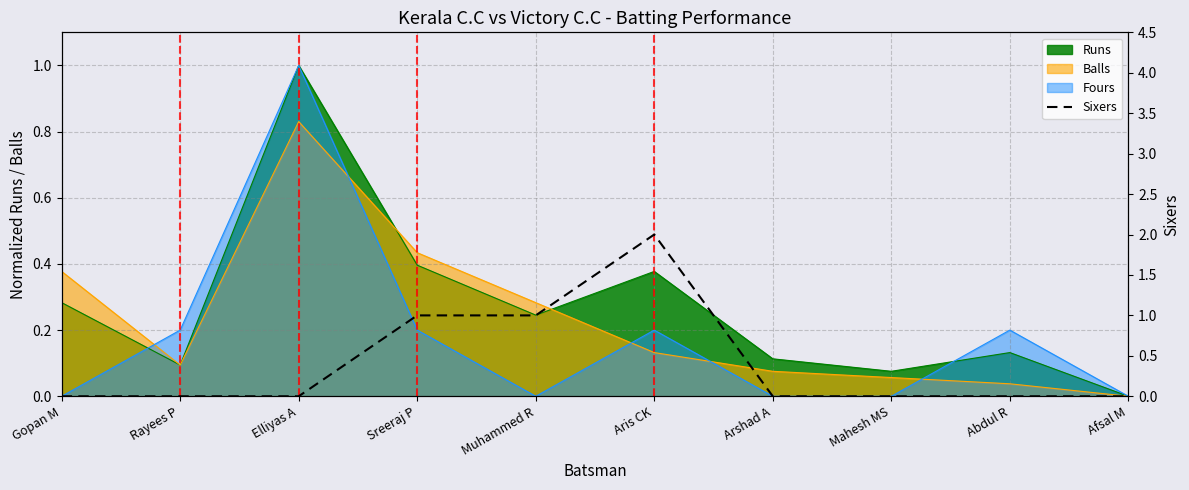

Between Abdul R and Arshad A, which is larger?

Abdul R